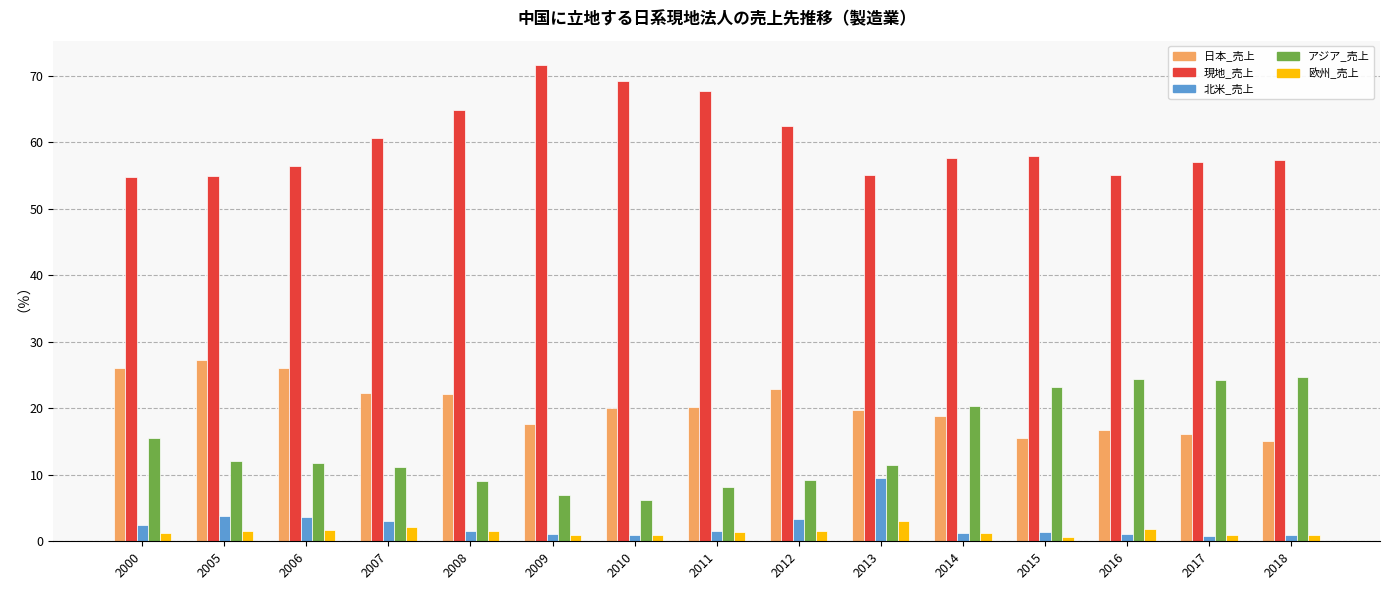

True or false: 現地_売上 has a value of 54.8 at 2000.

True